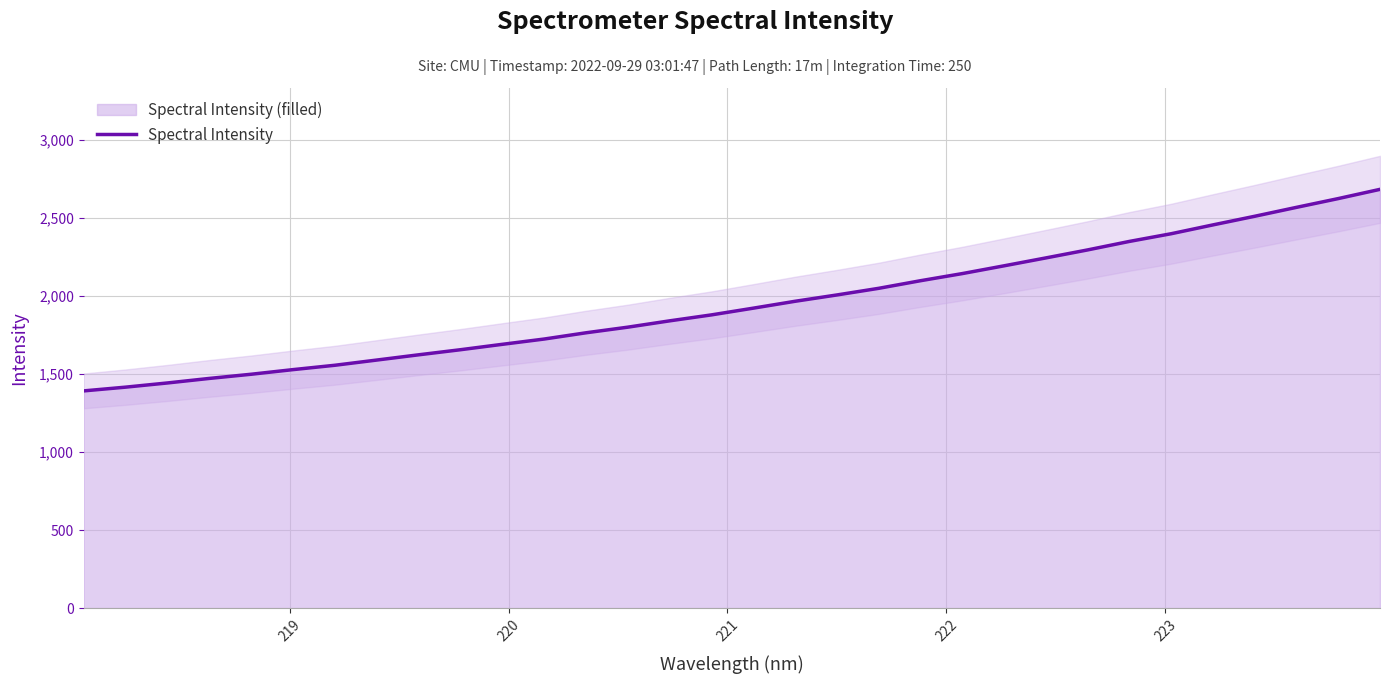

What is the lowest value of the Spectral Intensity series?

1392.6